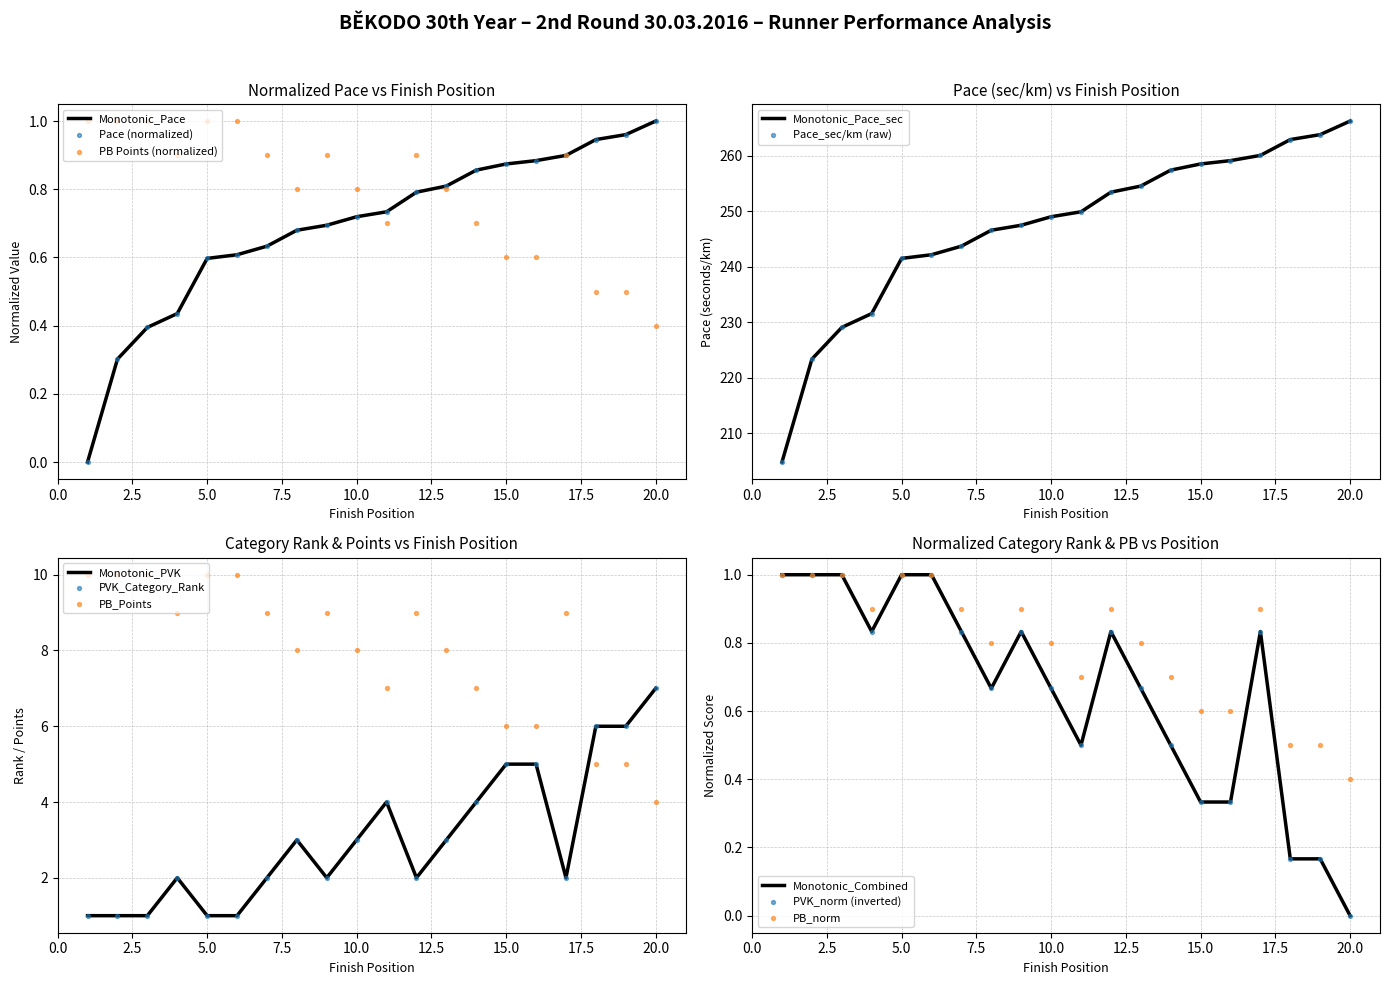

What is the total value across all series at 8?

3.8